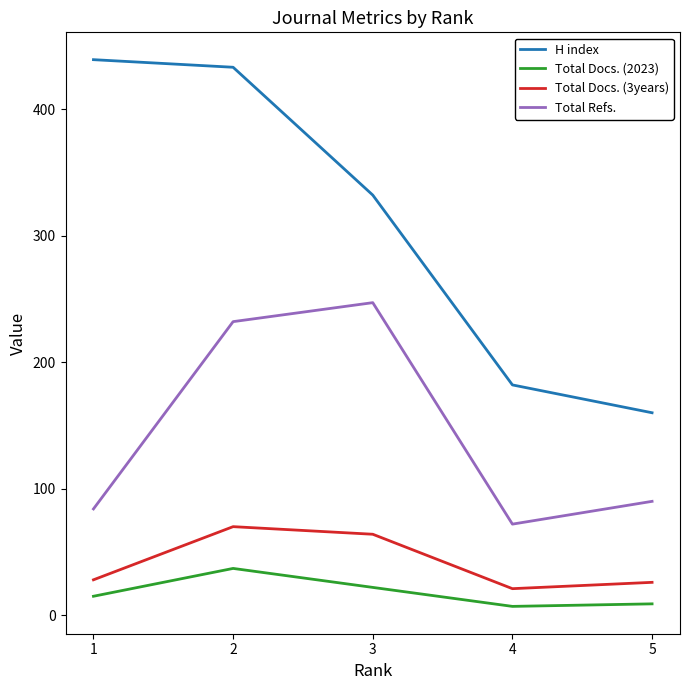

Where is the first local minimum for Total Docs. (2023)?

4